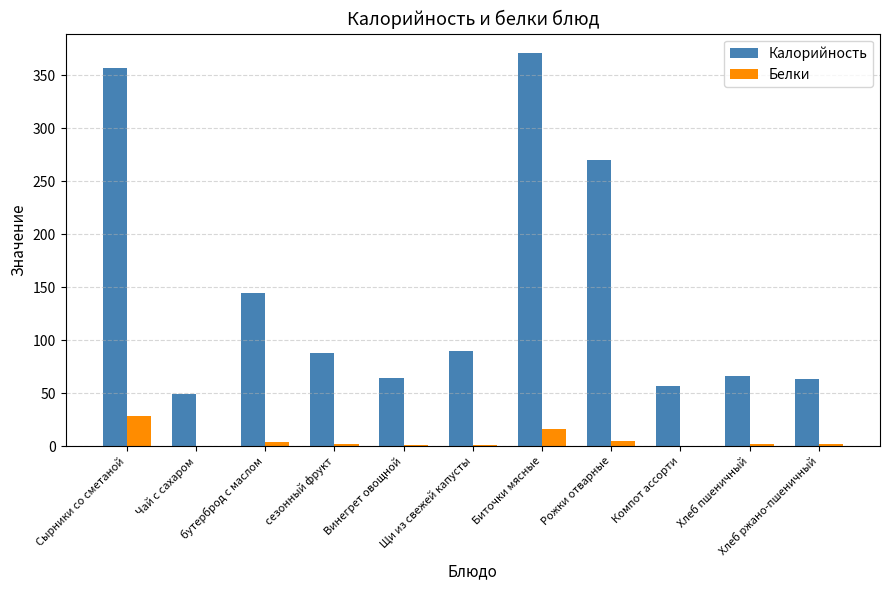

Which series changed the most between сезонный фрукт and Рожки отварные?

Калорийность